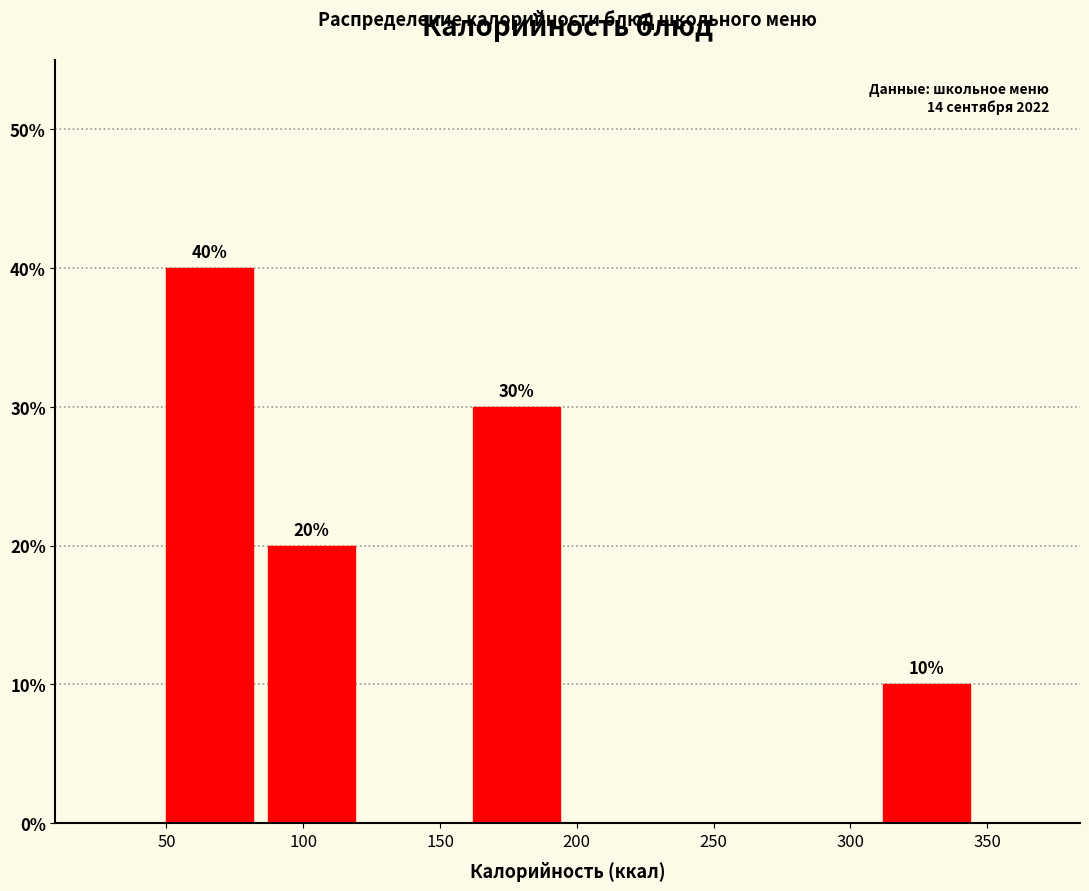

Which range on the x-axis has the tallest bar?

45 to 85